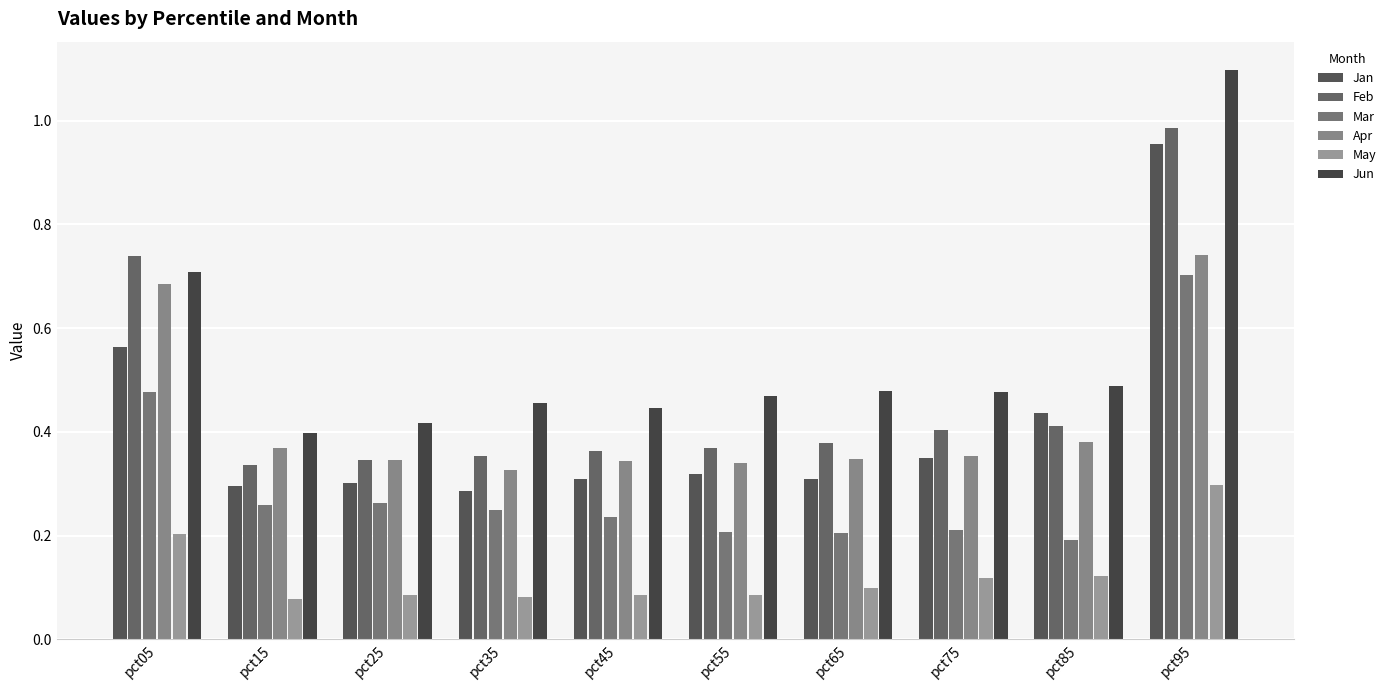

What is the value of the Feb bar at the 9th from the left?

0.4